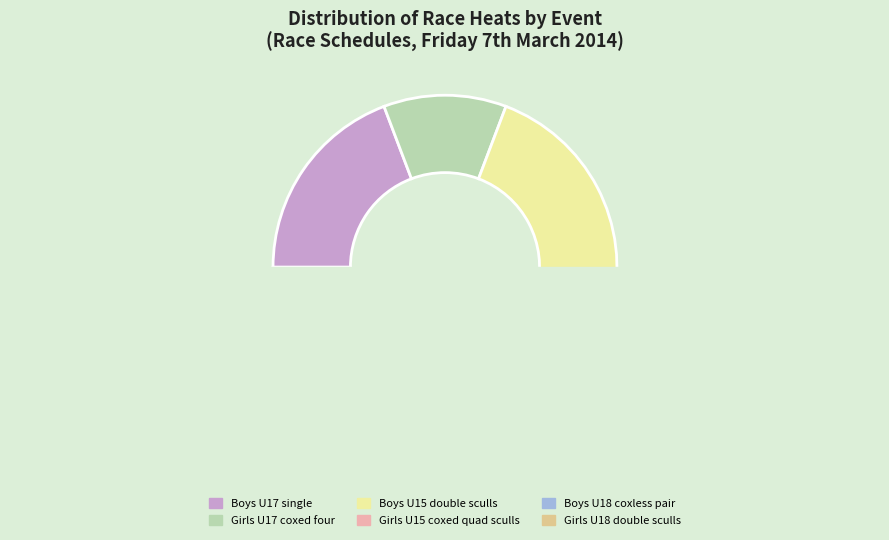

To the nearest percent, what is the combined percentage of heat and heat?

22%